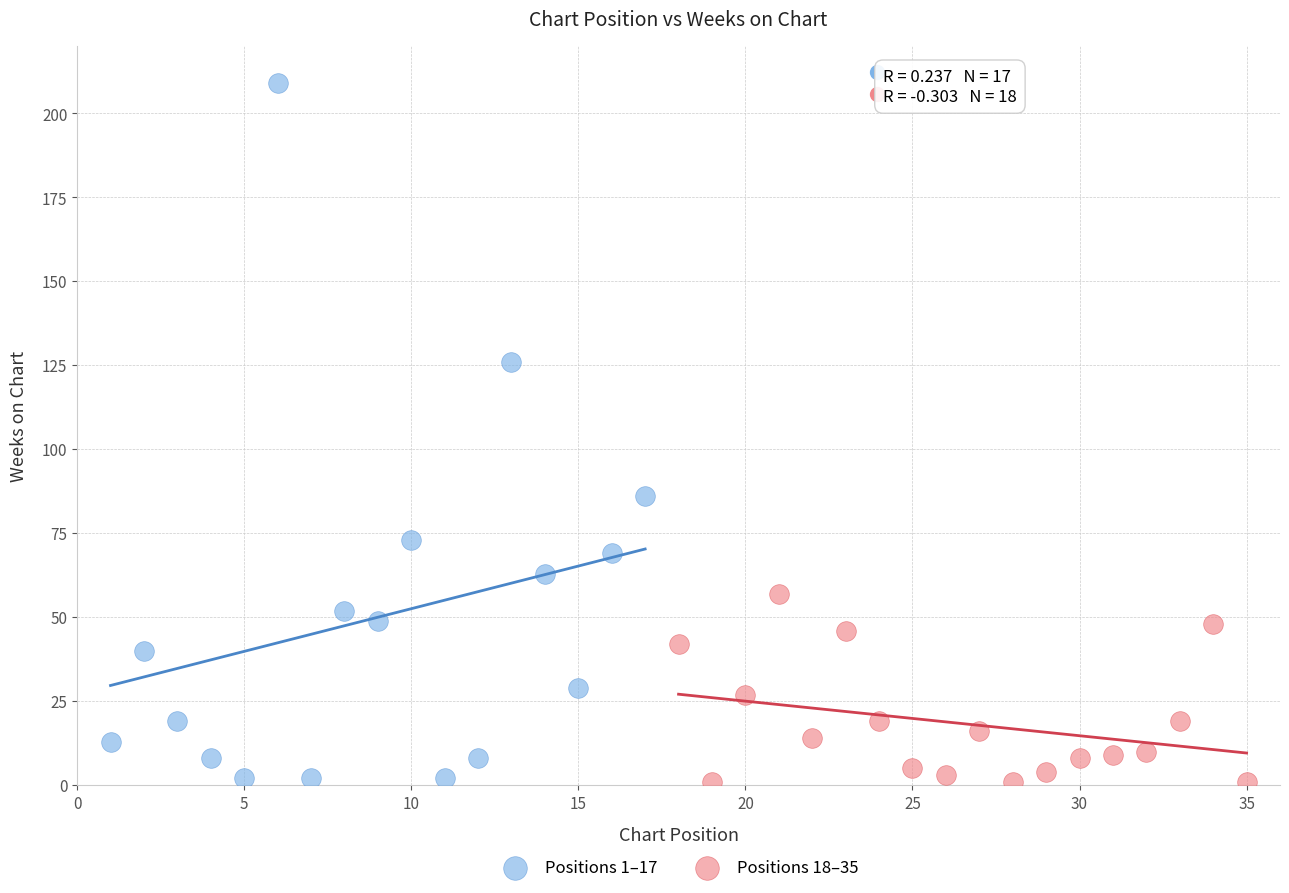

Which series contains the highest Y value?

Positions 1–17